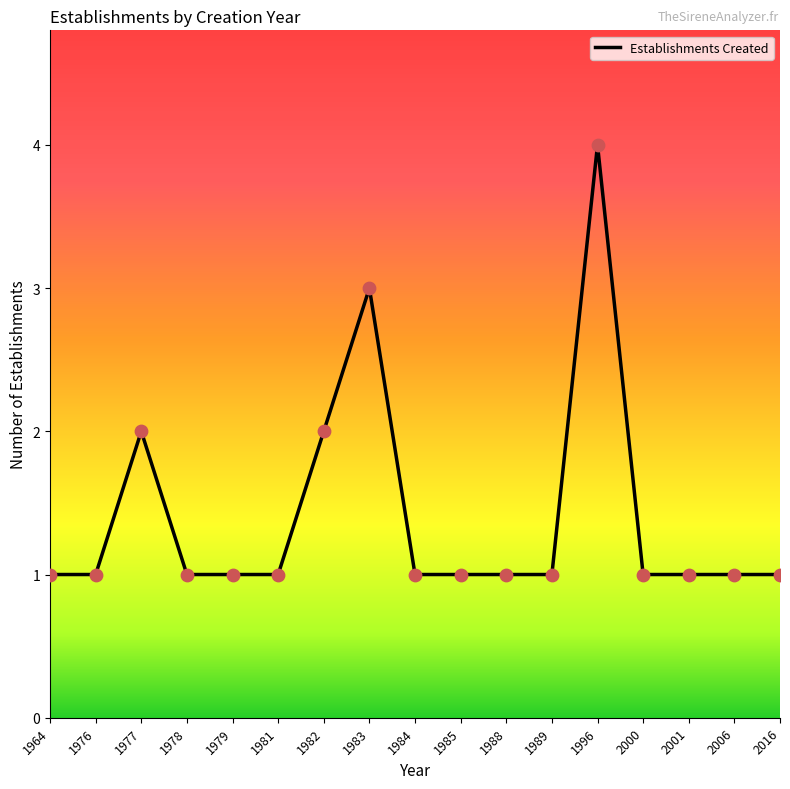

Approximately how many times larger is the value at 1989 compared to 2016?

1.0